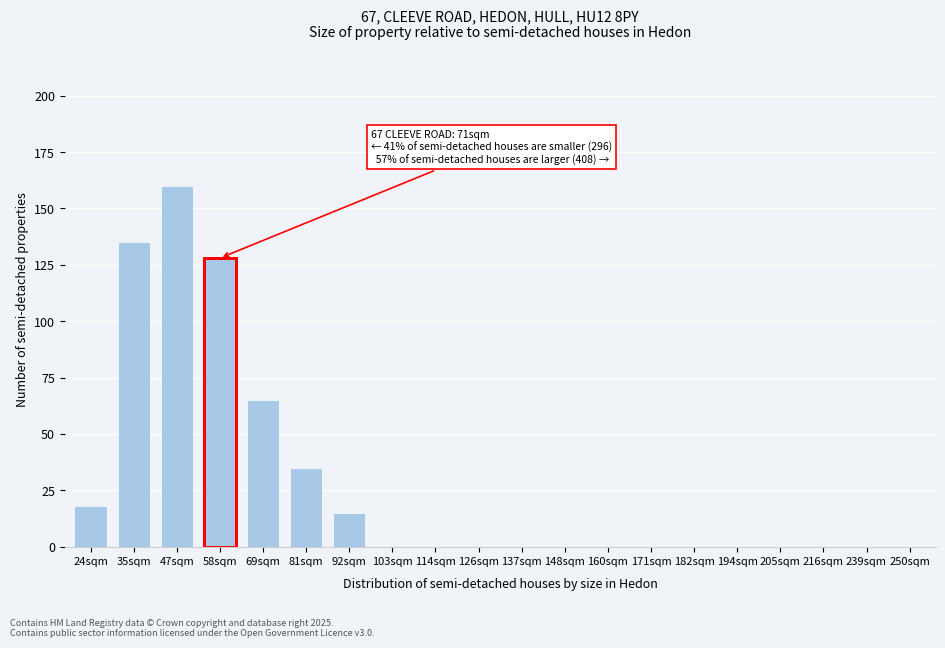

Reading left to right, what are all the values shown in this chart?

24sqm=18	35sqm=135	47sqm=160	58sqm=128	69sqm=65	81sqm=35	92sqm=15	103sqm=0	114sqm=0	126sqm=0	137sqm=0	148sqm=0	160sqm=0	171sqm=0	182sqm=0	194sqm=0	205sqm=0	216sqm=0	239sqm=0	250sqm=0